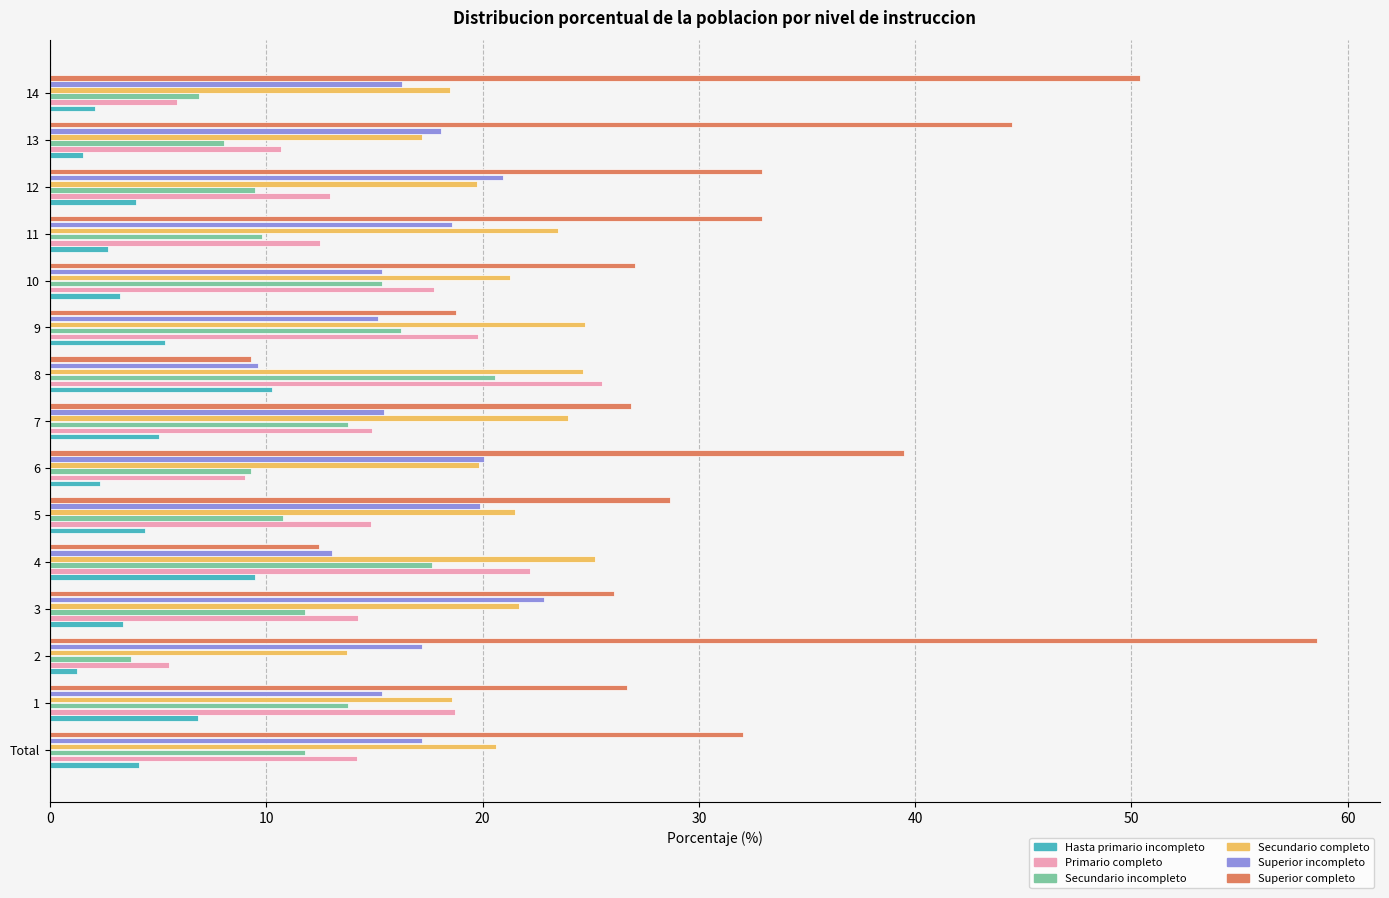

What is the difference between the highest and lowest values at 5?

24.3